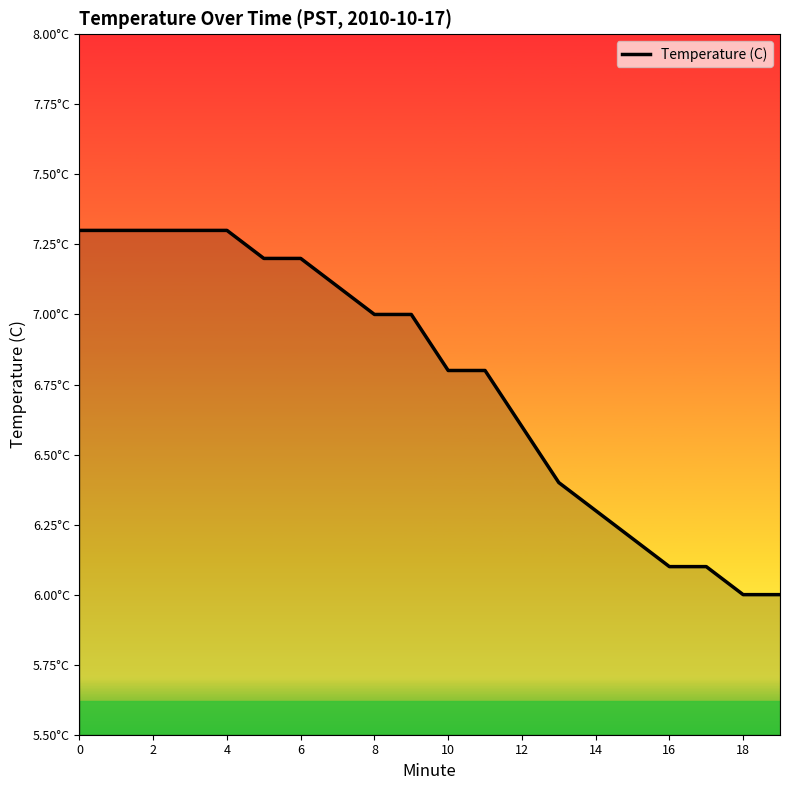

Is this an area chart (filled region under the line)?

Yes